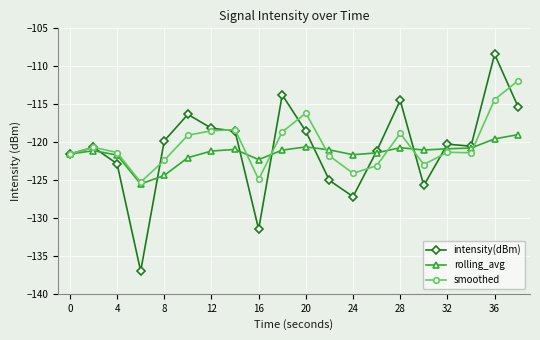

What is the maximum value for intensity(dBm)?

-108.4